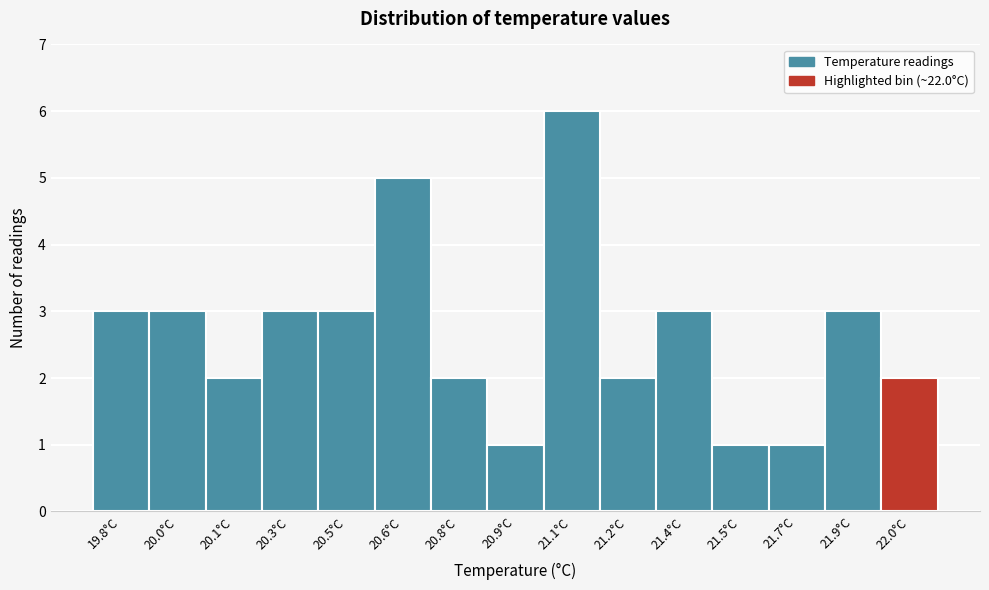

Reading left to right, transcribe all the data shown in this chart.

19.8°C=3	20.0°C=3	20.1°C=2	20.3°C=3	20.5°C=3	20.6°C=5	20.8°C=2	20.9°C=1	21.1°C=6	21.2°C=2	21.4°C=3	21.5°C=1	21.7°C=1	21.9°C=3	22.0°C=2